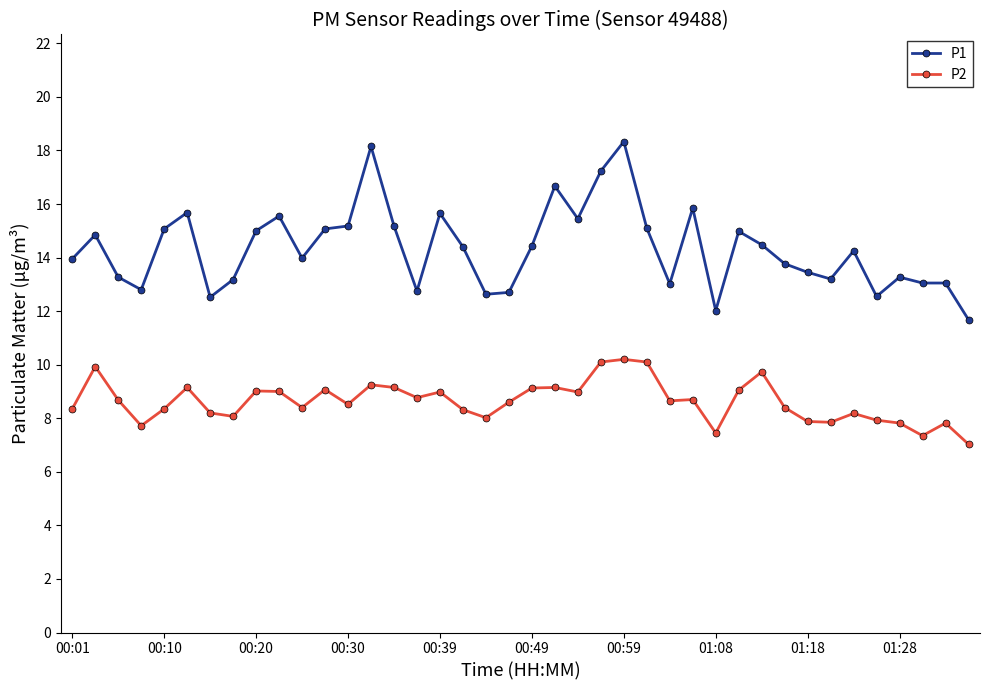

True or false: P2 has more than 0 interior local peaks.

True